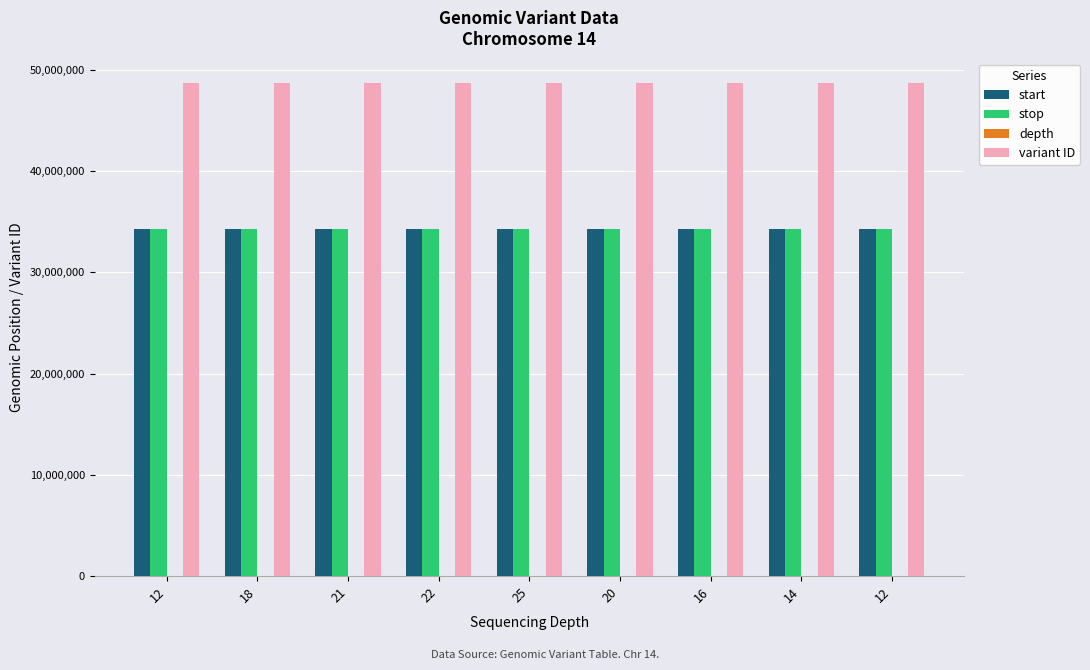

At how many categories does at least one series exceed 23461487?

9